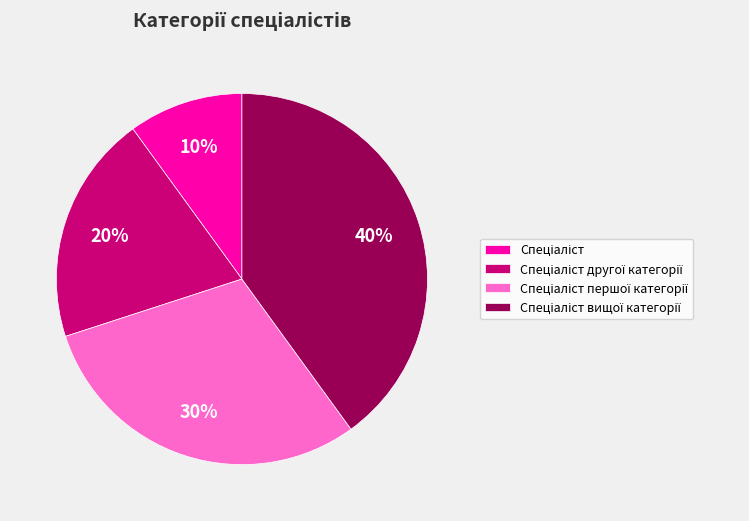

To the nearest percent, what is the difference between the largest and smallest slice percentages?

30%